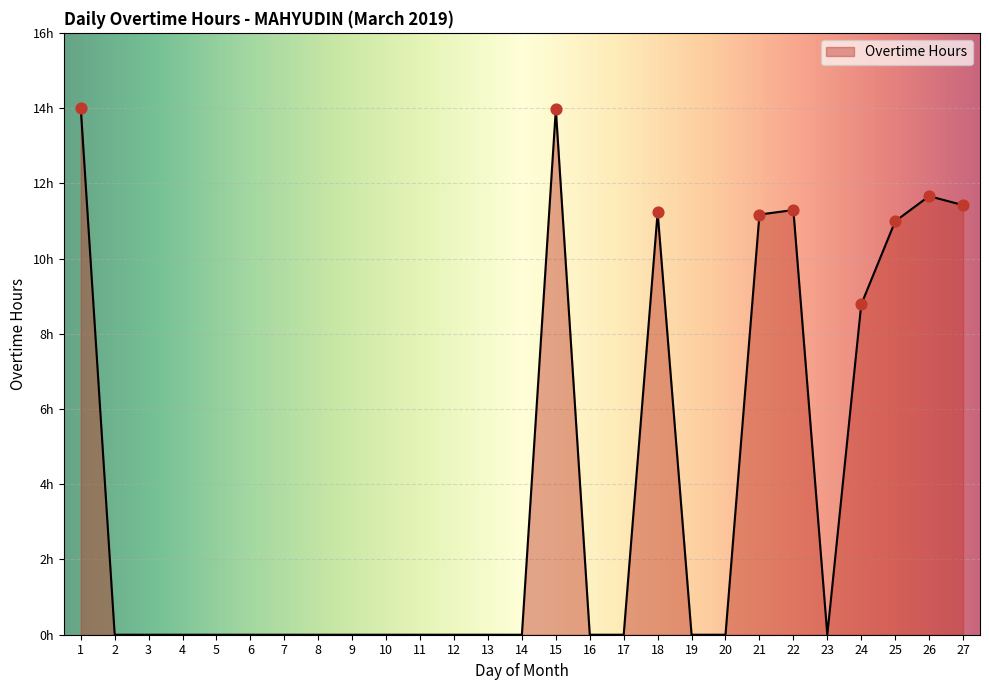

Does the chart have visible grid lines?

Yes